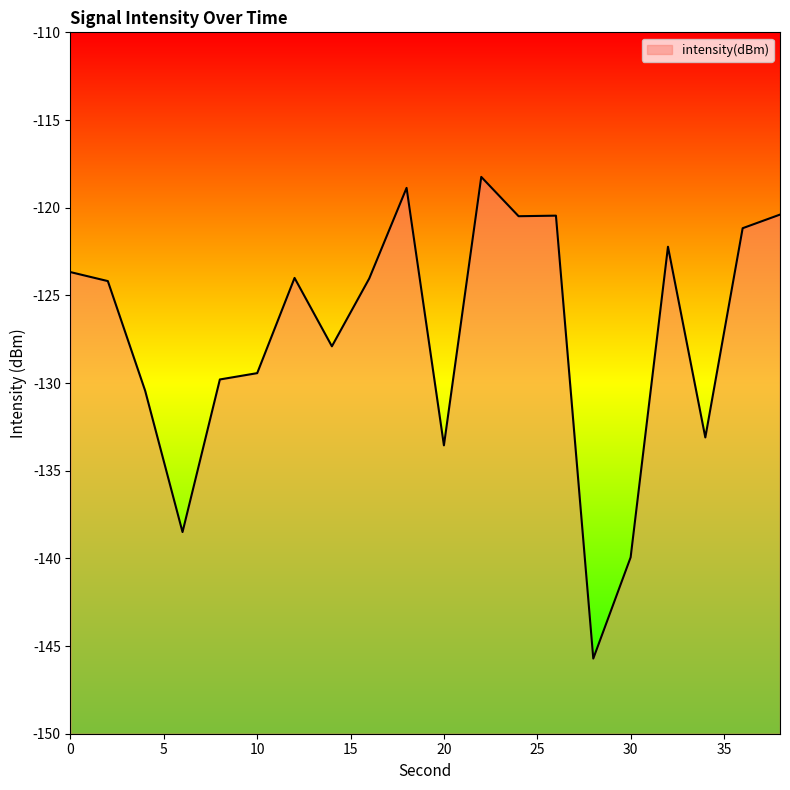

What is the value of the 3rd point from the left?

-130.4